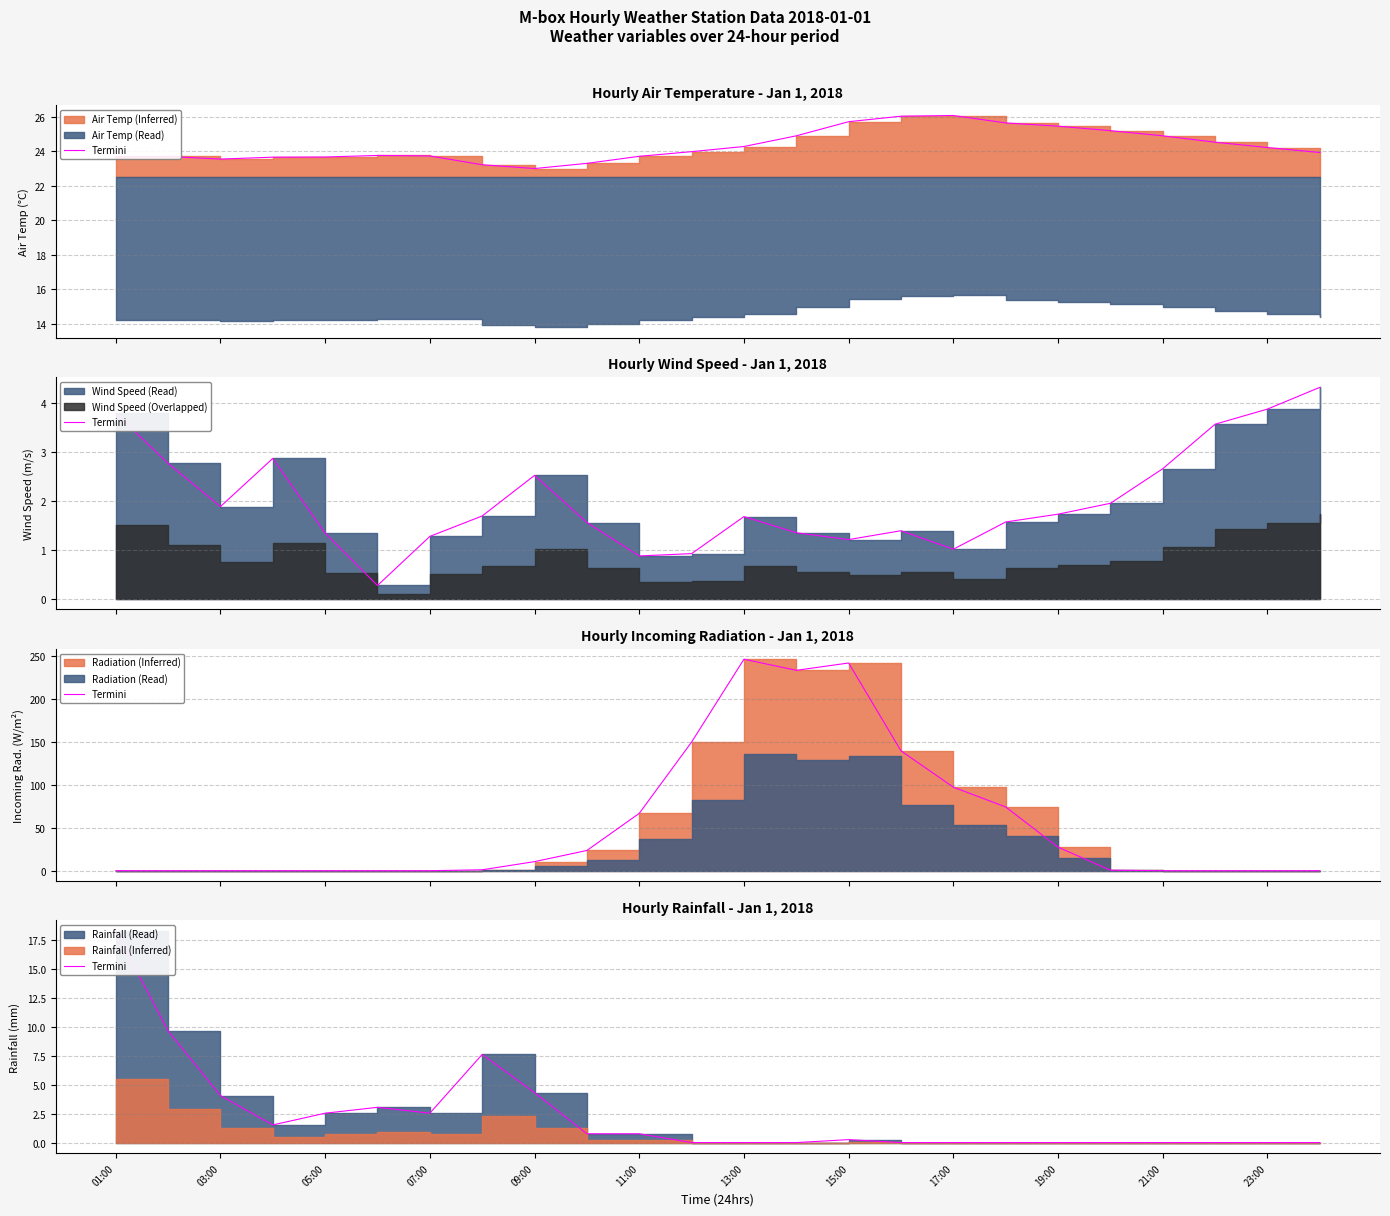

What is the difference between the maximum and second lowest values?

18.3